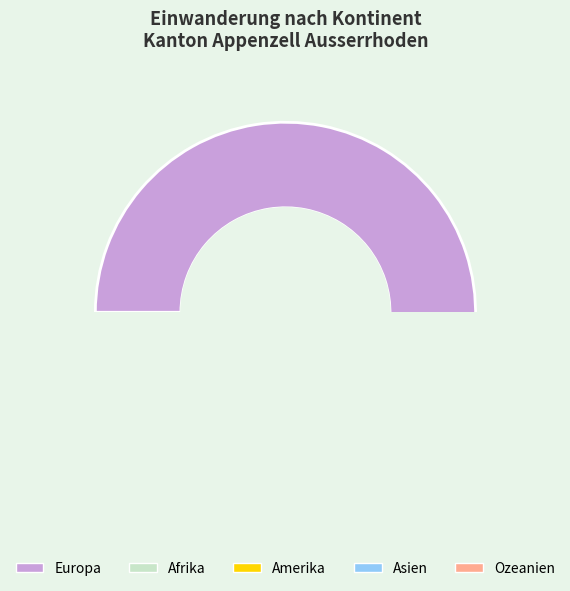

Rank the categories by value from highest to lowest.

Europa, Amerika, Afrika, Asien, Ozeanien